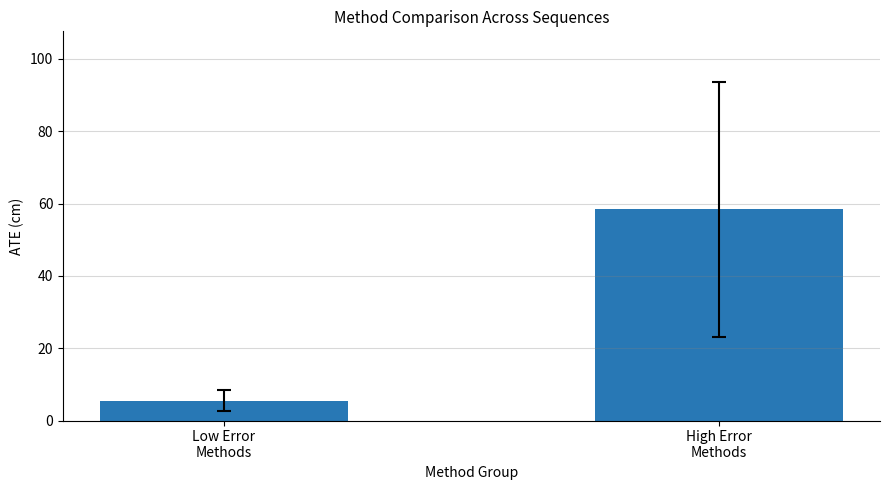

What is the difference between the values at Low Error
Methods and High Error
Methods?

52.8